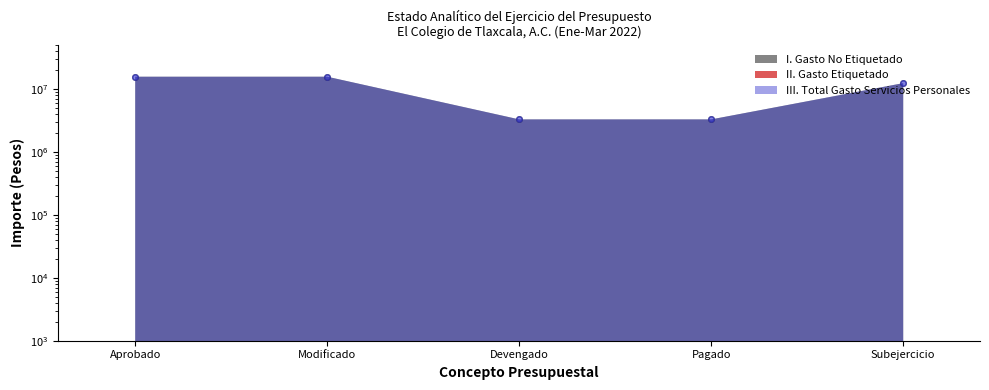

What is the average value of the I. Gasto No Etiquetado series?

9991334